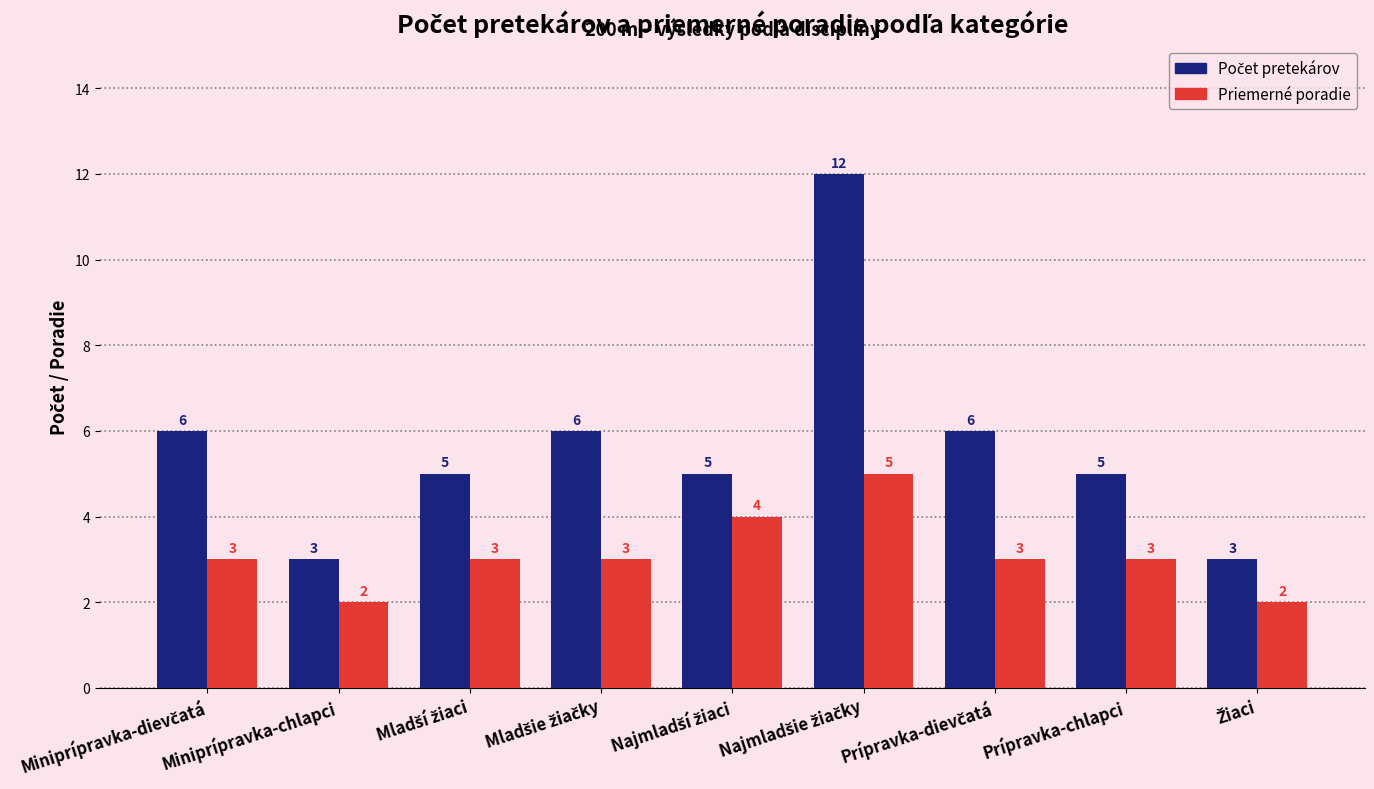

What is the greatest value displayed?

12